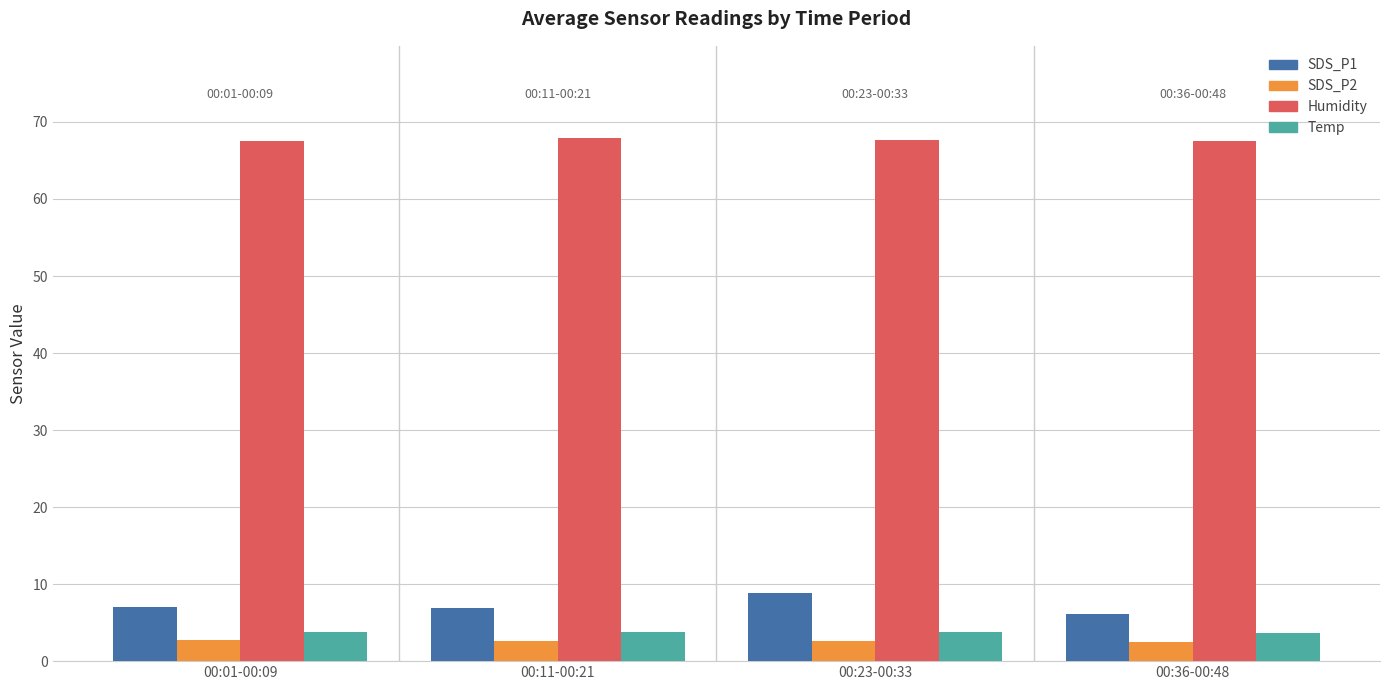

What are all the series names shown in the legend?

SDS_P1, SDS_P2, Humidity, Temp